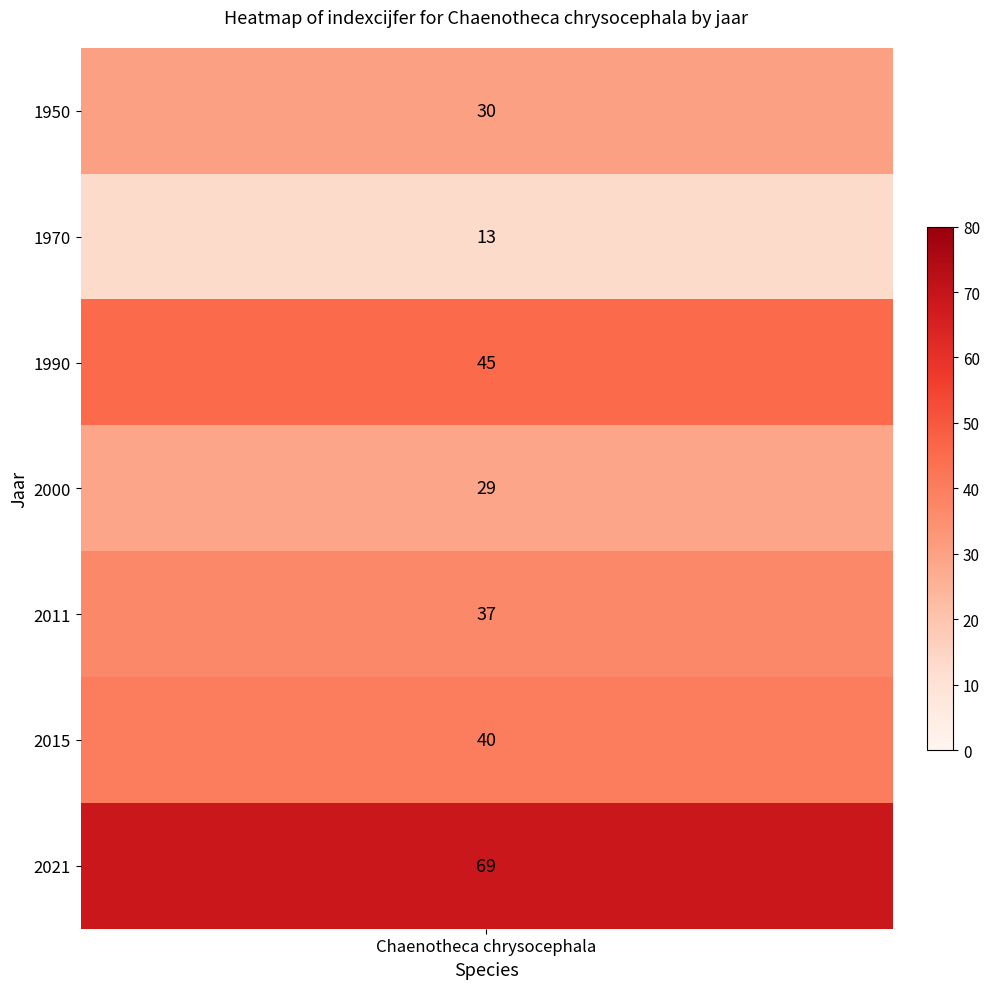

Rank the categories by value from highest to lowest.

2021, 1990, 2015, 2011, 1950, 2000, 1970